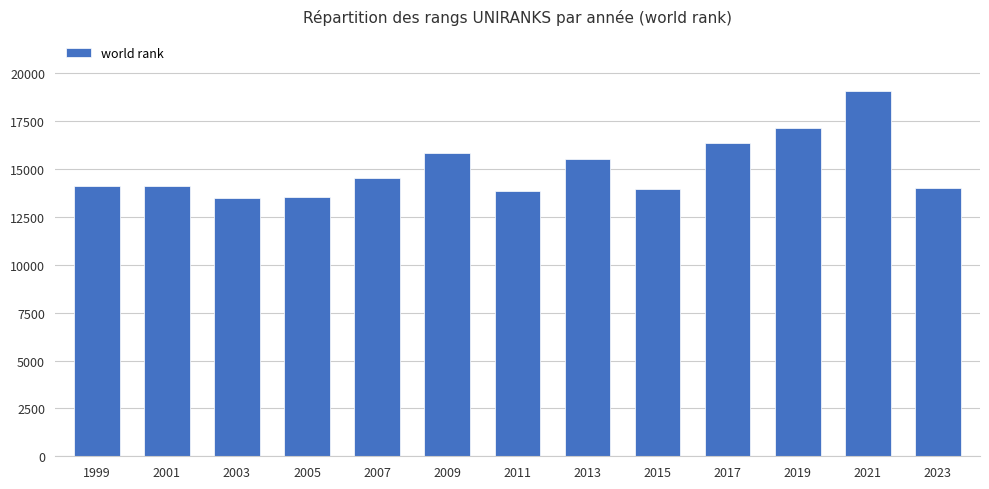

Count the number of categories in the chart.

13